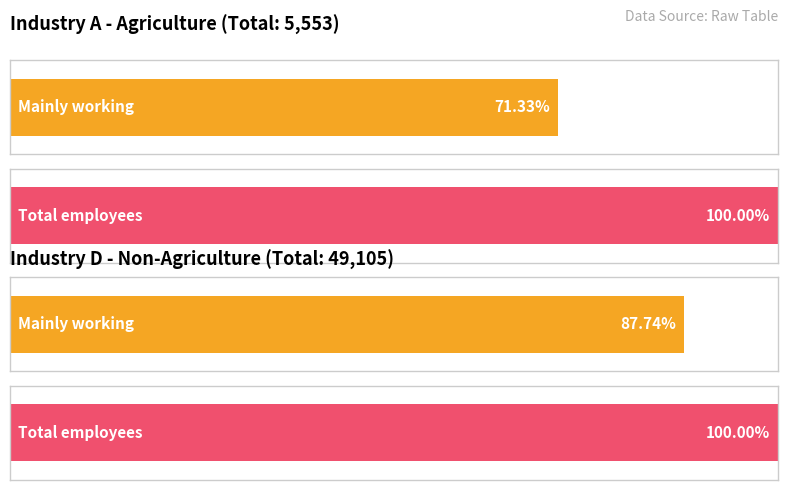

Are the bars grouped side by side (vs. stacked)?

Yes